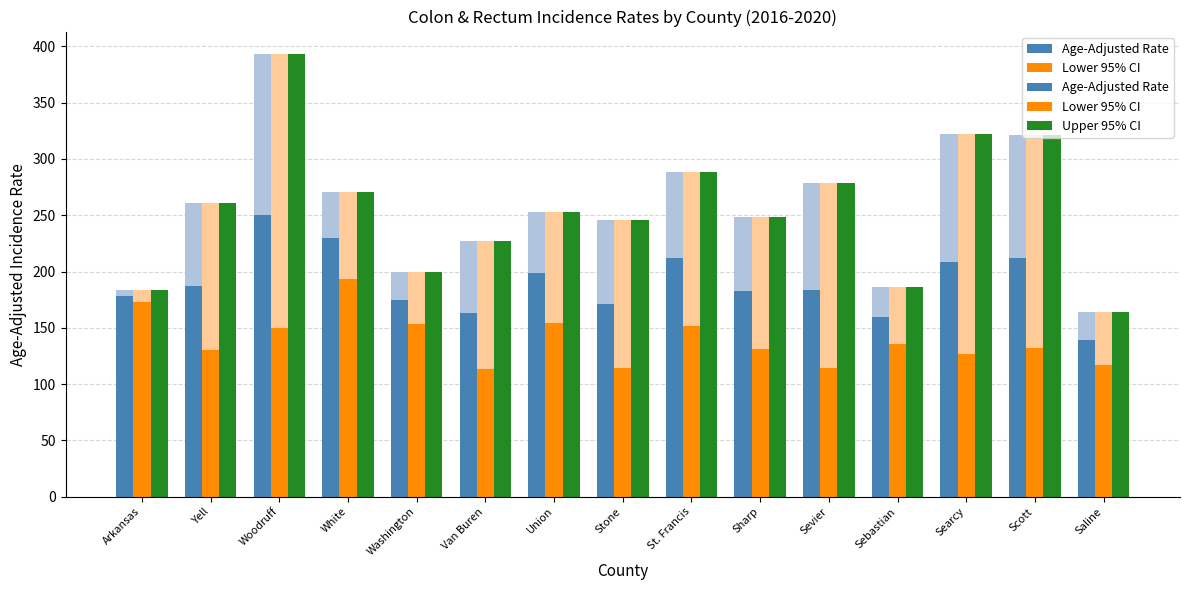

Are the bars horizontal?

No